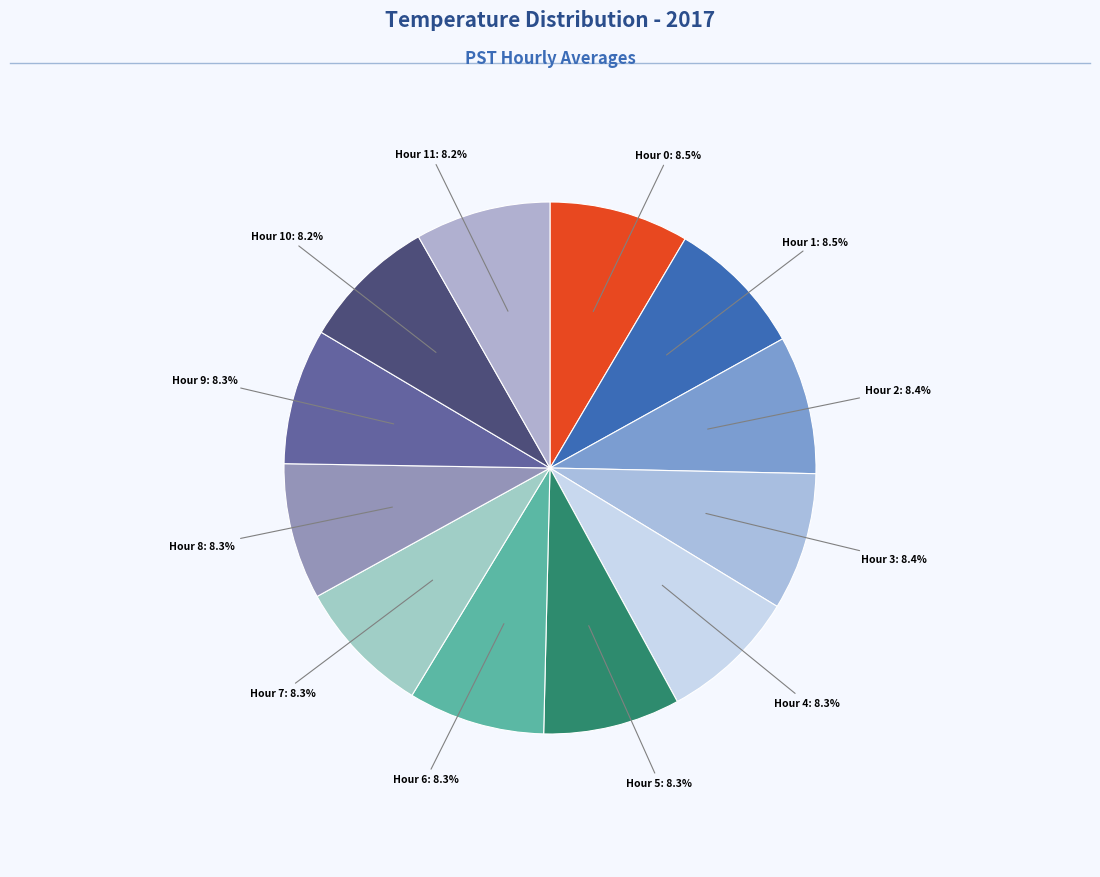

Does any single category account for the majority?

No